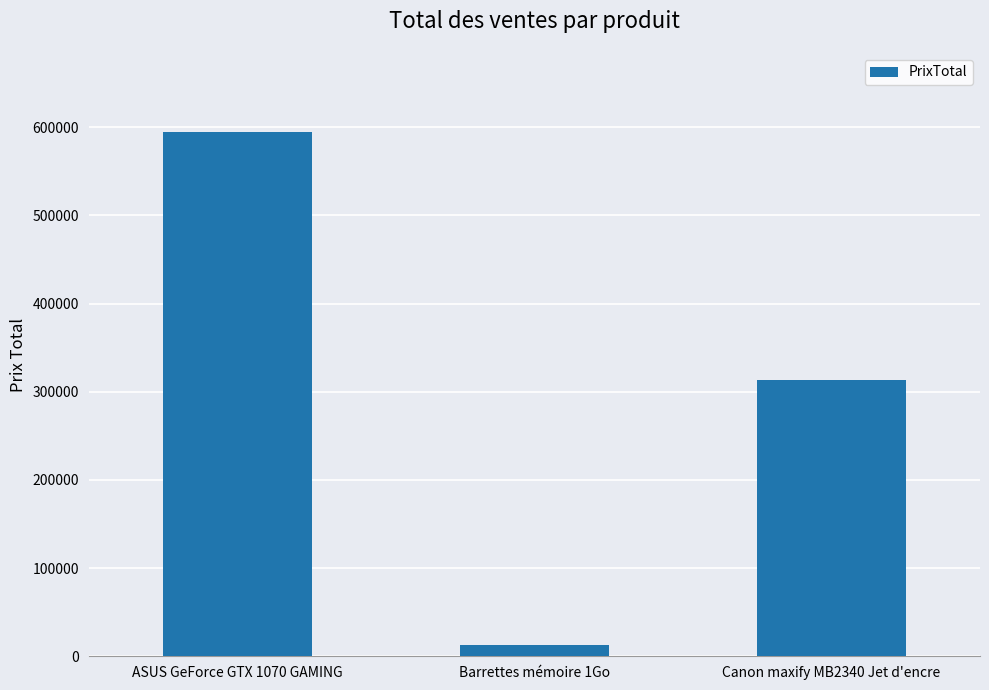

What is the sum of the values at Canon maxify MB2340 Jet d'encre and ASUS GeForce GTX 1070 GAMING?

908843